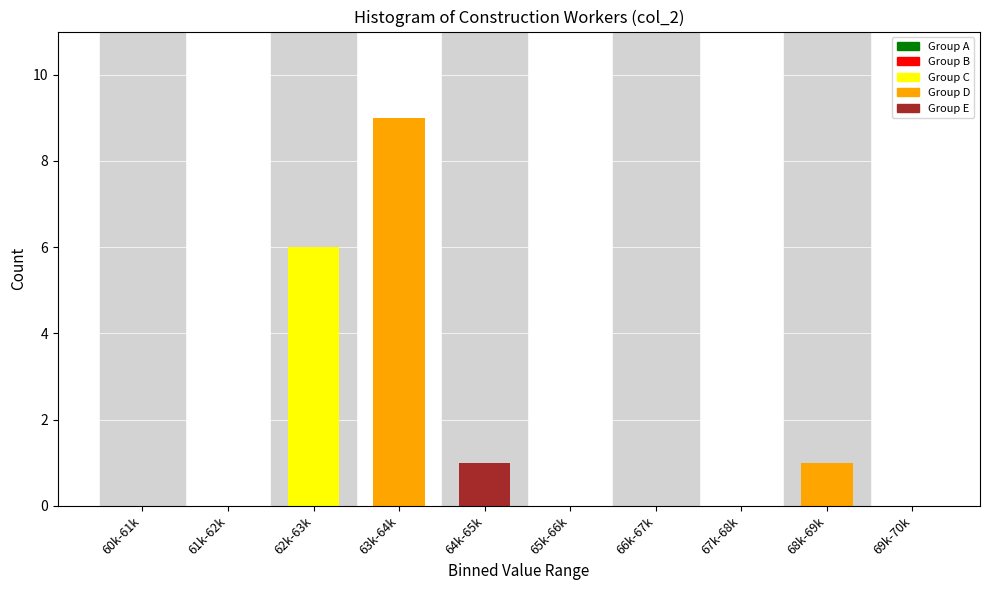

Reading left to right, list all the values displayed in this chart.

60k-61k=0	61k-62k=0	62k-63k=6	63k-64k=9	64k-65k=1	65k-66k=0	66k-67k=0	67k-68k=0	68k-69k=1	69k-70k=0